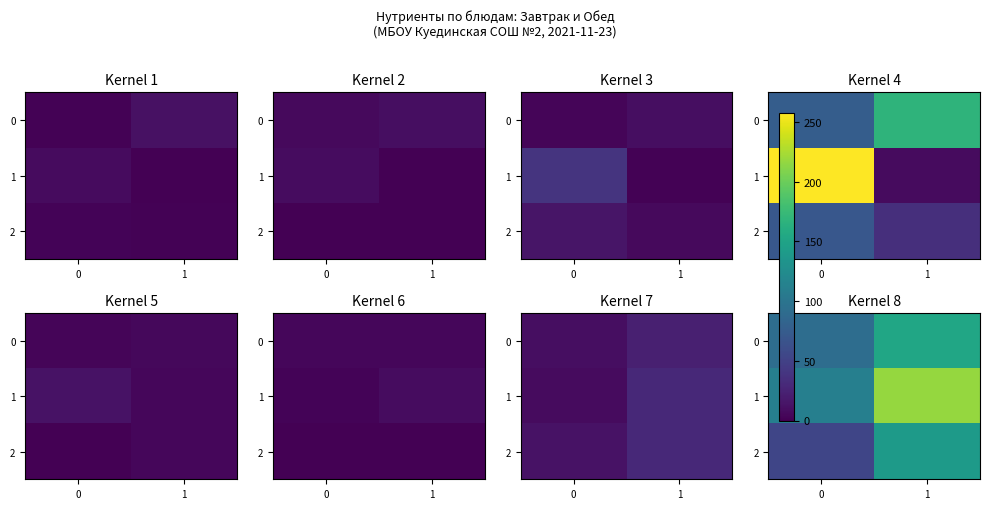

Rank the series by their maximum value, from highest to lowest.

1, 0, 2